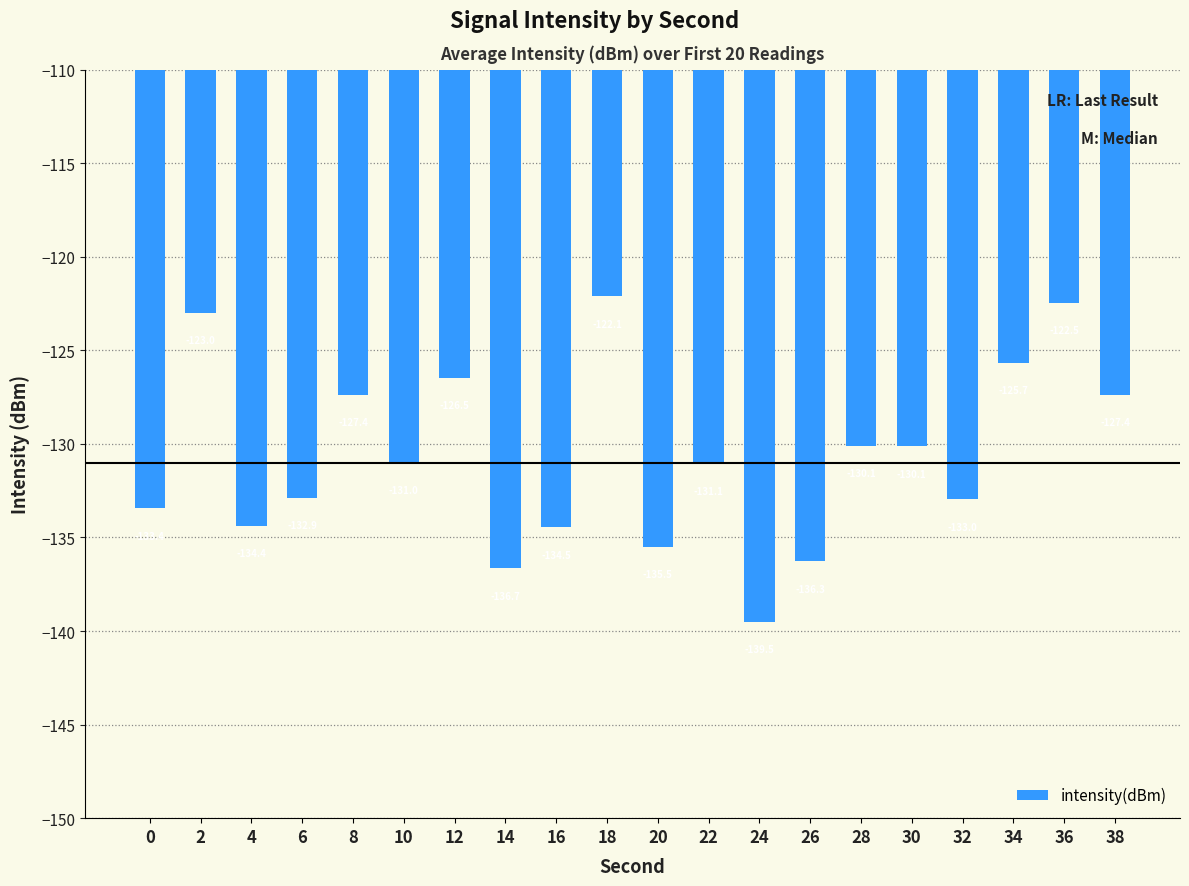

What is the average value?

-130.6